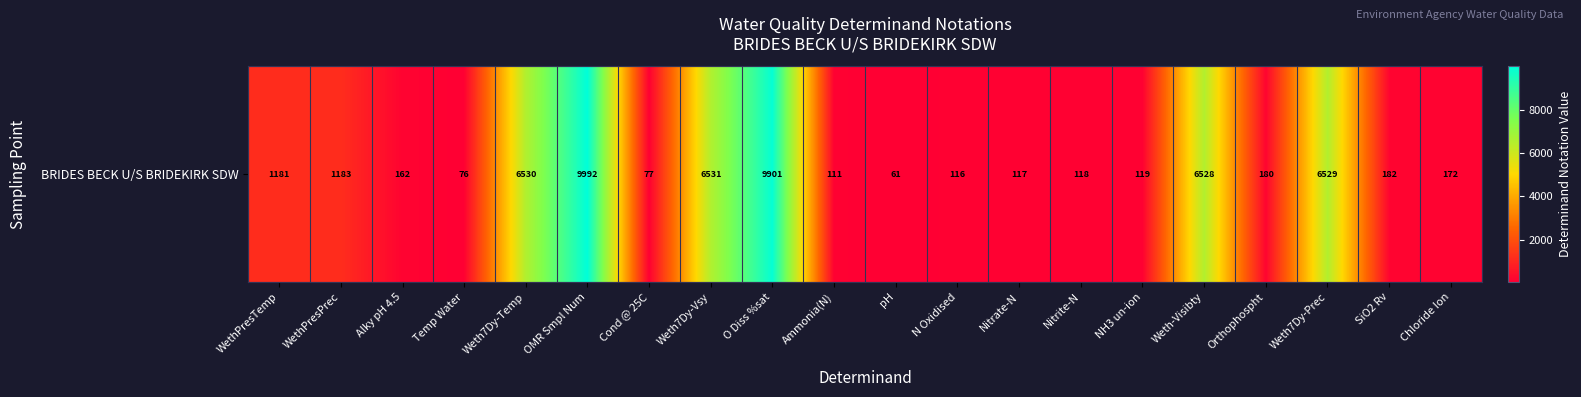

Where does the data first go above 180?

WethPresTemp